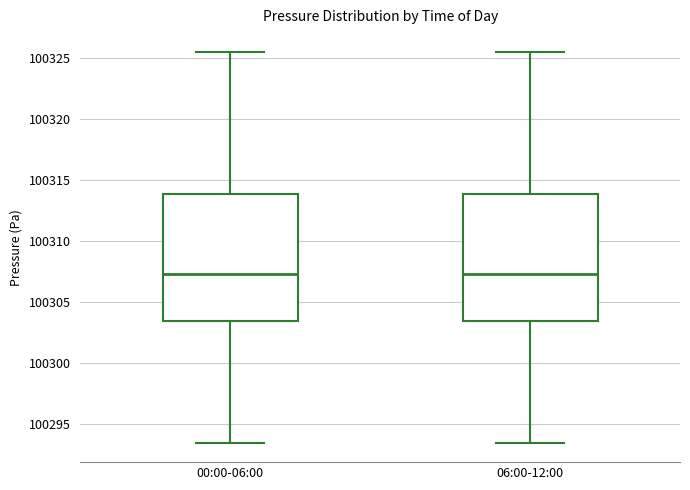

Reading left to right, read every box against the y-axis: the position of its median line, the range the box covers, and the ends of its whiskers. The values are not printed on the chart, so give them approximately, as read against the axis.

00:00-06:00: median 100307.5, box 100303.5 to 100314.0, whiskers 100293.5 to 100325.5
06:00-12:00: median 100307.5, box 100303.5 to 100314.0, whiskers 100293.5 to 100325.5